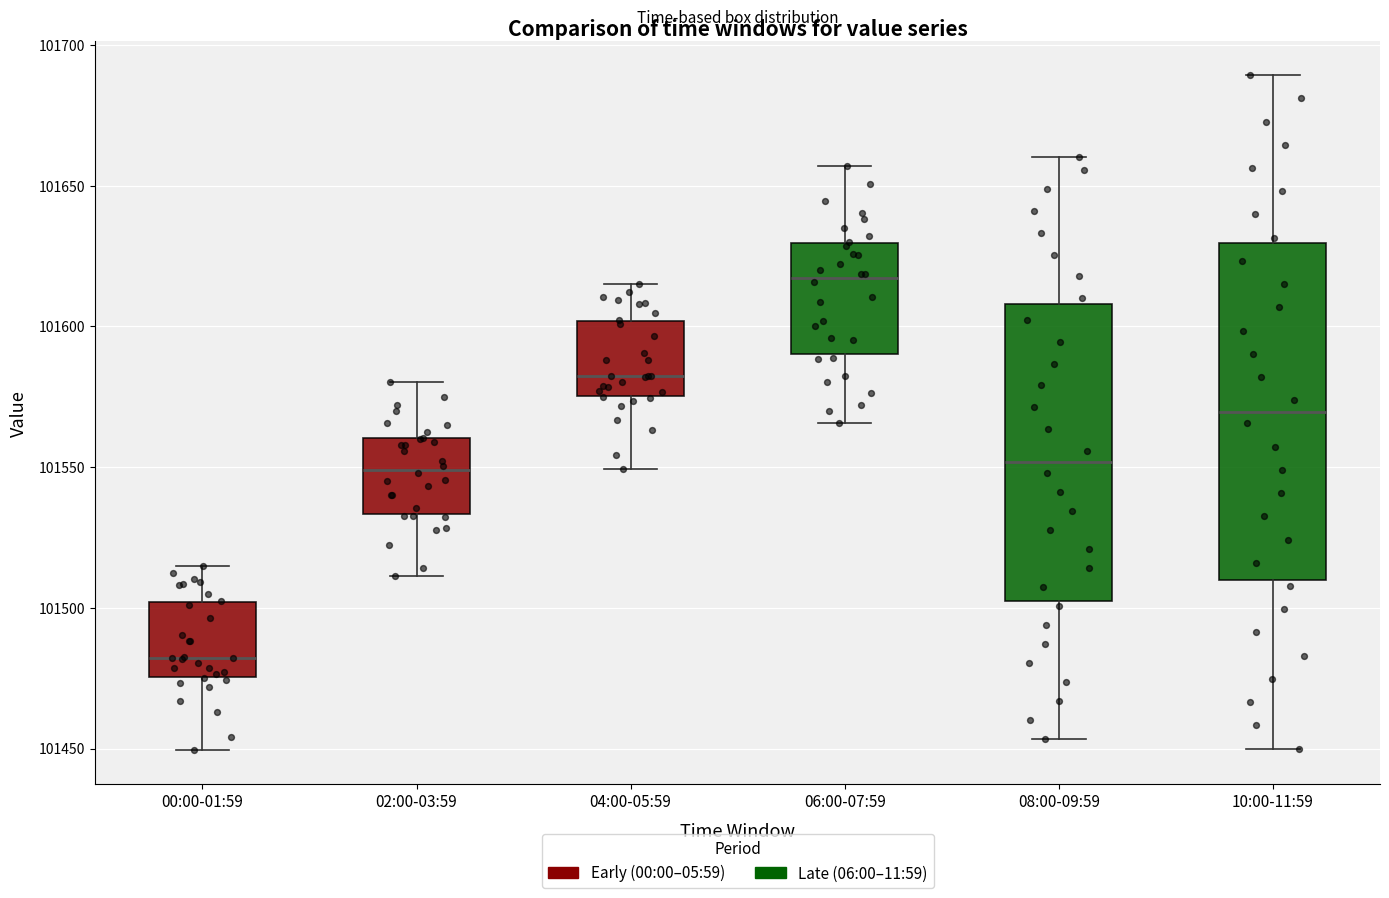

Reading left to right, read every box against the y-axis: the position of its median line, the range the box covers, and the ends of its whiskers. The values are not printed on the chart, so give them approximately, as read against the axis.

00:00-01:59: median 101480, box 101475 to 101500, whiskers 101450 to 101515
02:00-03:59: median 101550, box 101535 to 101560, whiskers 101510 to 101580
04:00-05:59: median 101580, box 101575 to 101600, whiskers 101550 to 101615
06:00-07:59: median 101615, box 101590 to 101630, whiskers 101565 to 101655
08:00-09:59: median 101550, box 101500 to 101610, whiskers 101455 to 101660
10:00-11:59: median 101570, box 101510 to 101630, whiskers 101450 to 101690